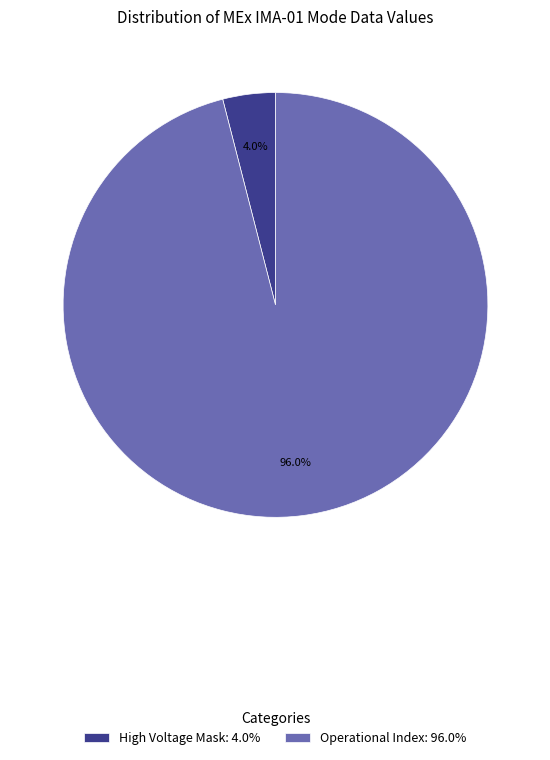

Do High Voltage Mask: 4.0% and Operational Index: 96.0% together represent more than half of the pie?

Yes